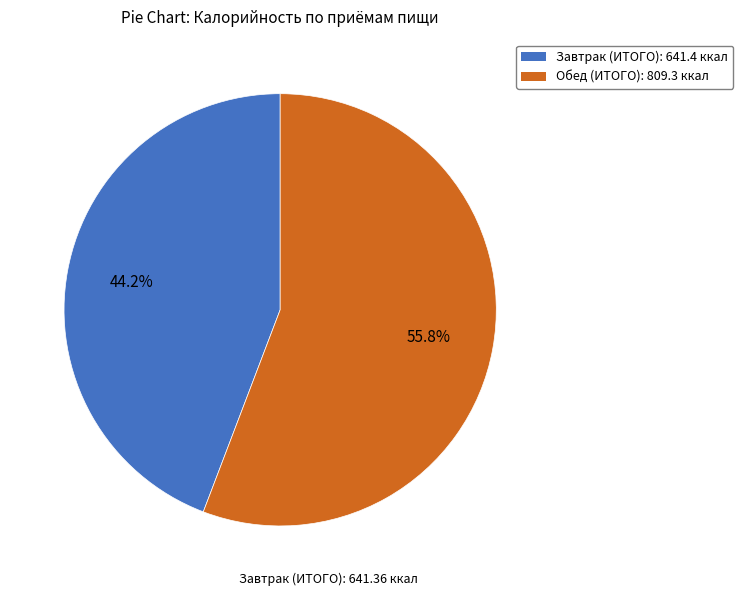

Is the sum of Завтрак (ИТОГО) and Обед (ИТОГО) greater than half?

Yes